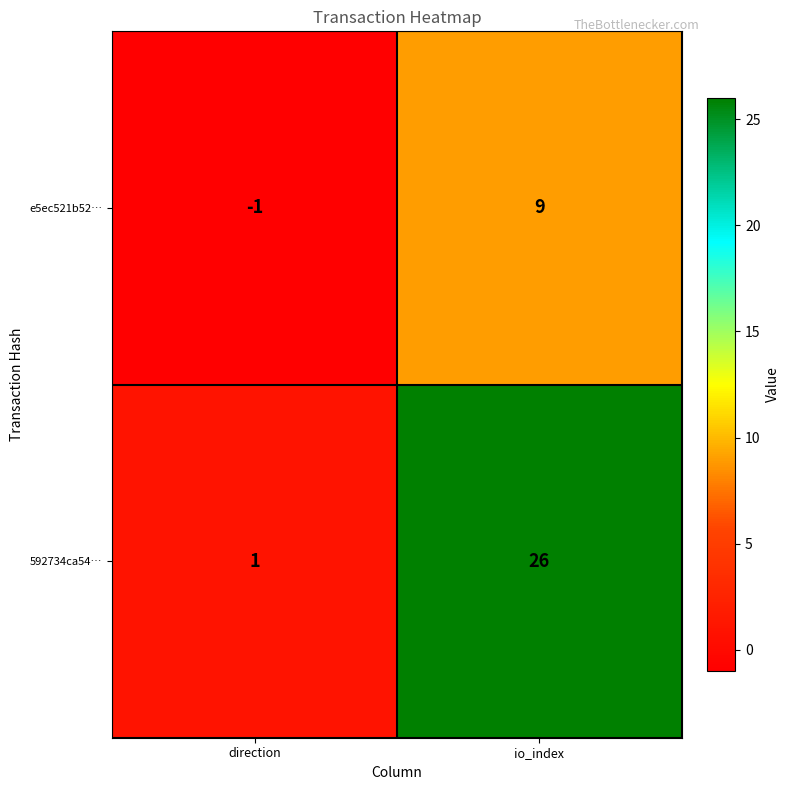

Reading right to left, transcribe all the data shown in this chart.

e5ec521b52…: 9	-1
592734ca54…: 26	1